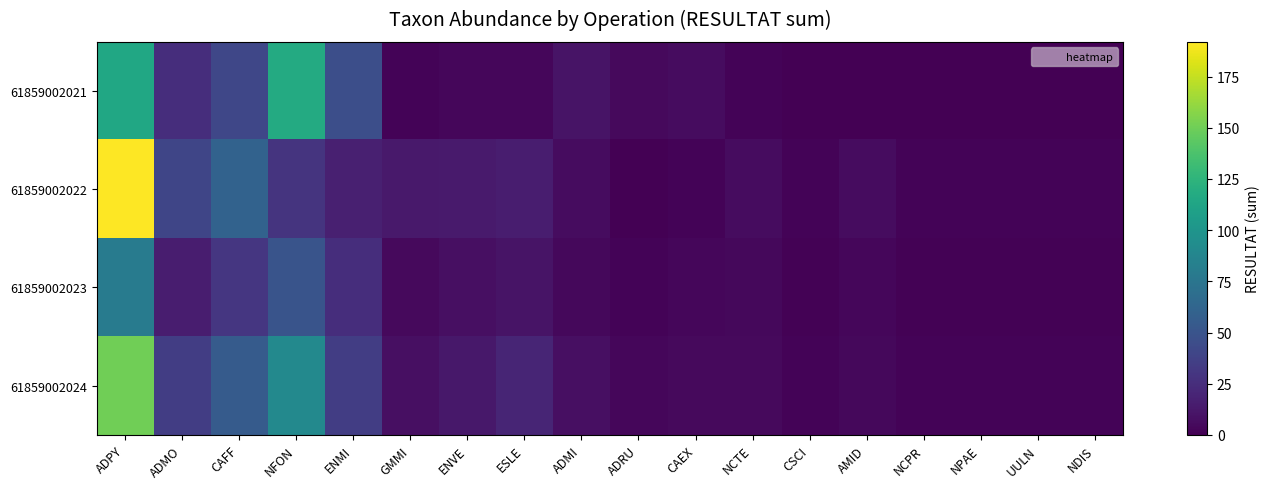

At NDIS, list the series in order from smallest to largest.

61859002021, 61859002023, 61859002022, 61859002024